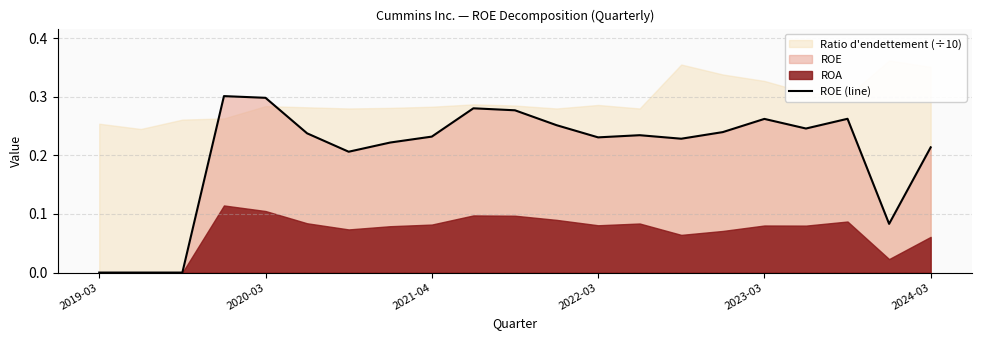

The value at 17 is 0.1. True or false?

False